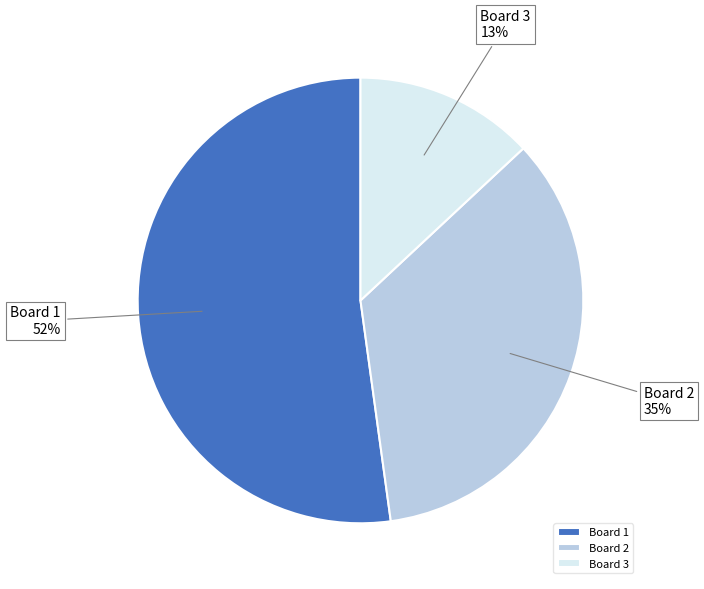

Which category has the biggest portion of the pie?

Board 1